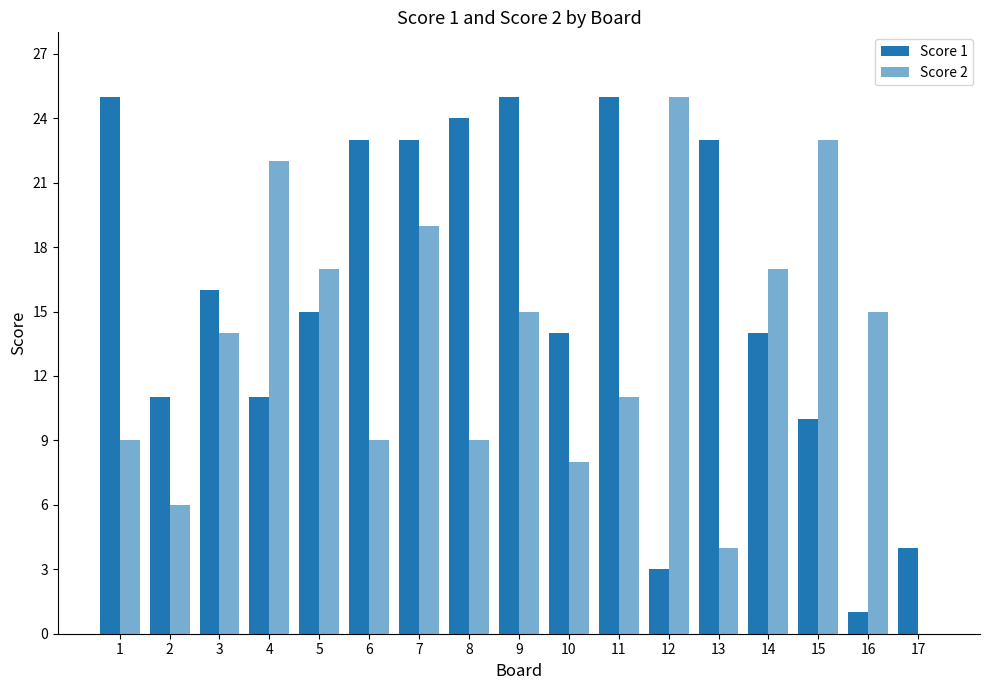

What is the sum of all Score 1 values?

267